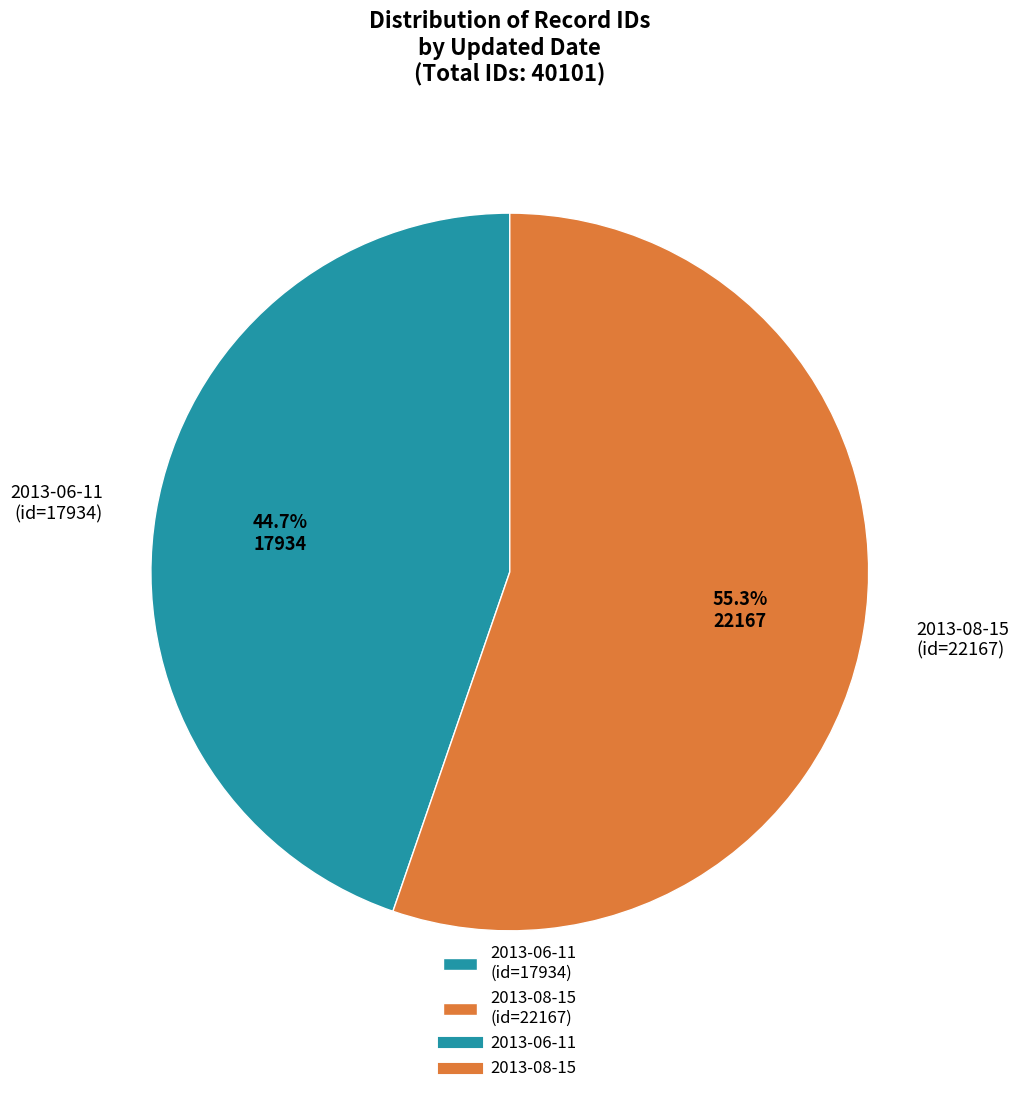

Rank the categories by value from highest to lowest.

2013-08-15, 2013-06-11